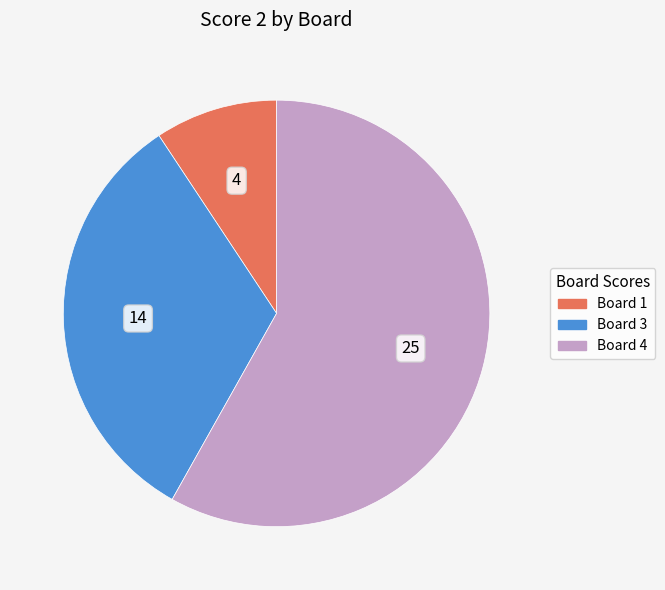

Is it true that Board 4 is 58% of the pie?

True